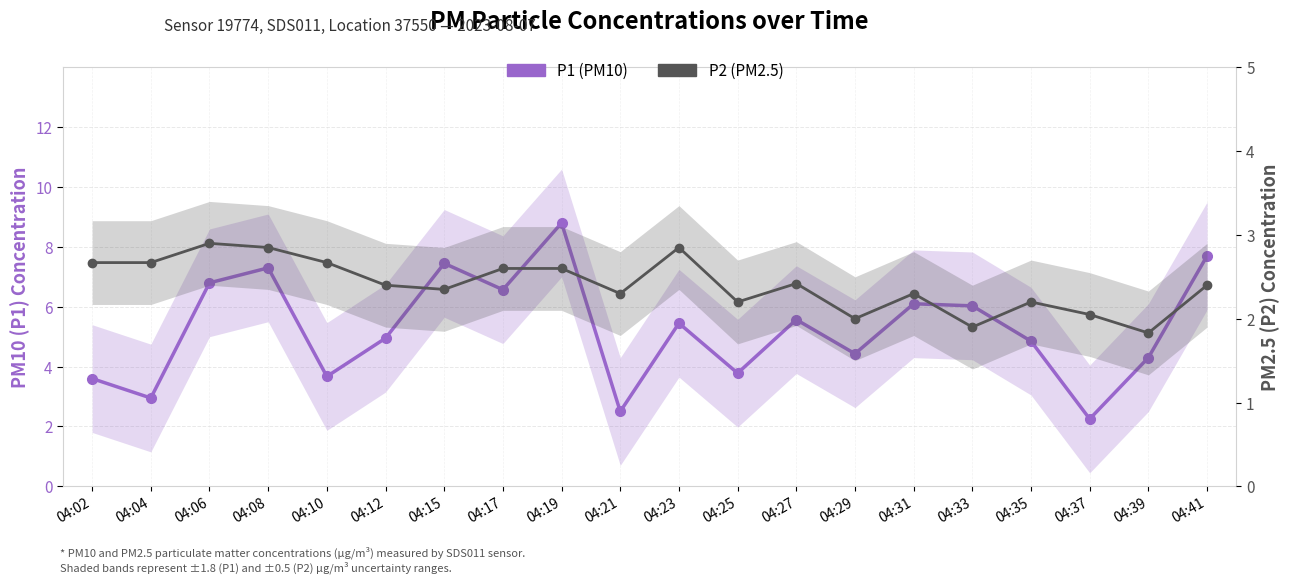

The P1 (PM10) series shows 5.6 at 04:27. True or false?

True